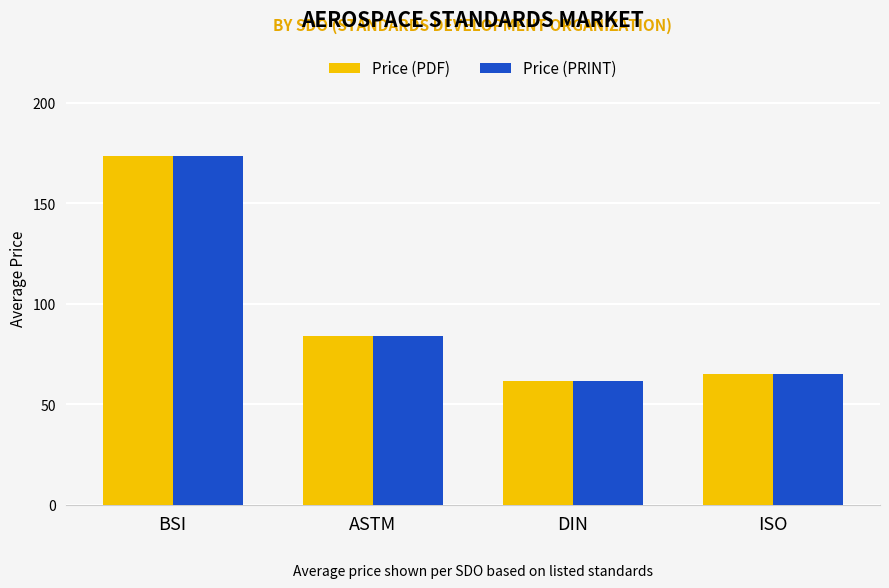

Read the Price (PRINT) value at ISO.

65.0